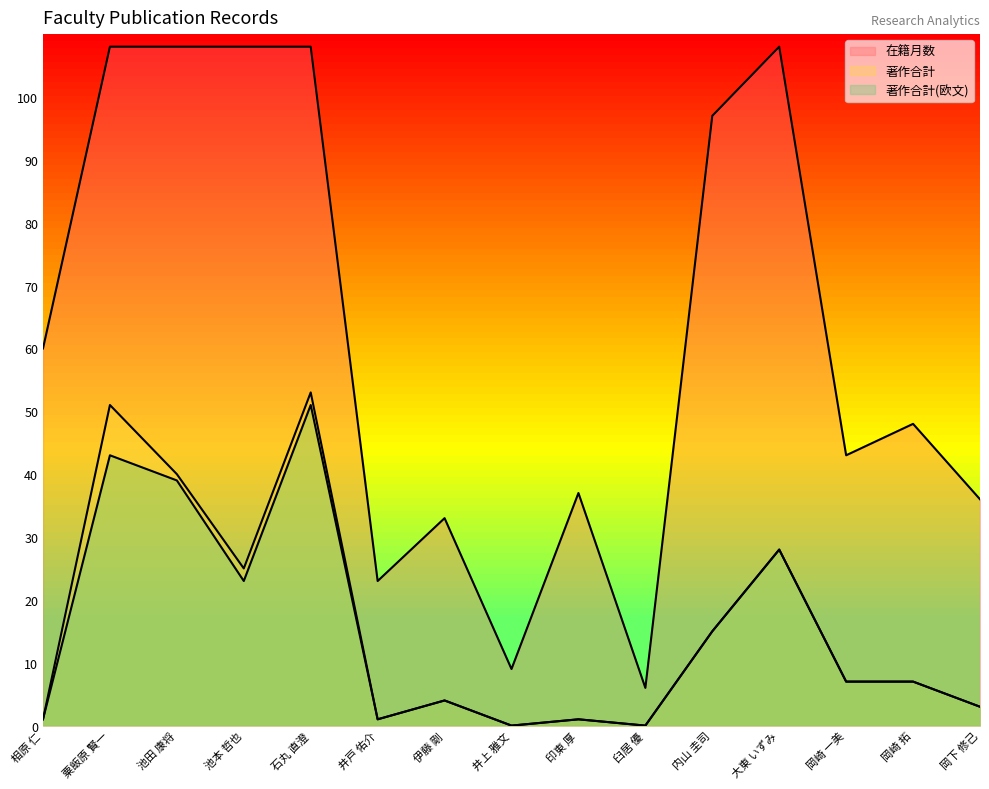

Which series has the largest range (max minus min)?

在籍月数